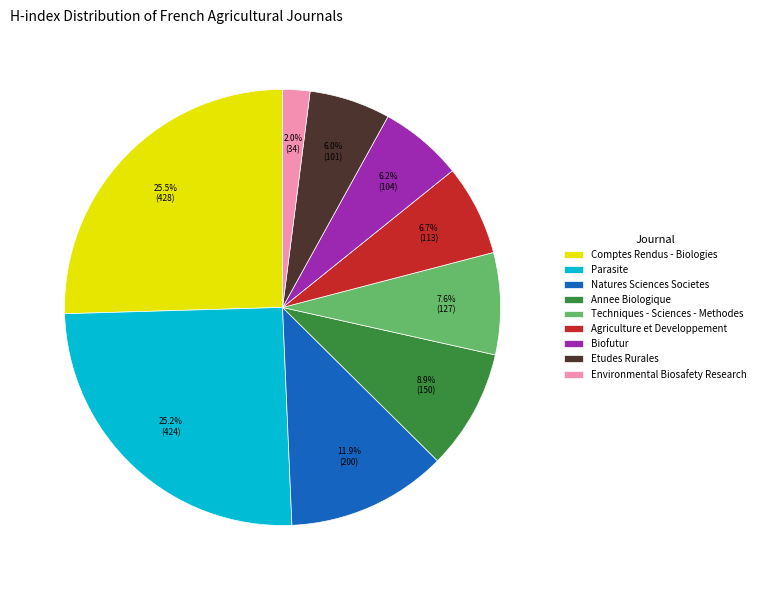

True or false: Annee Biologique accounts for 1% of the total.

False